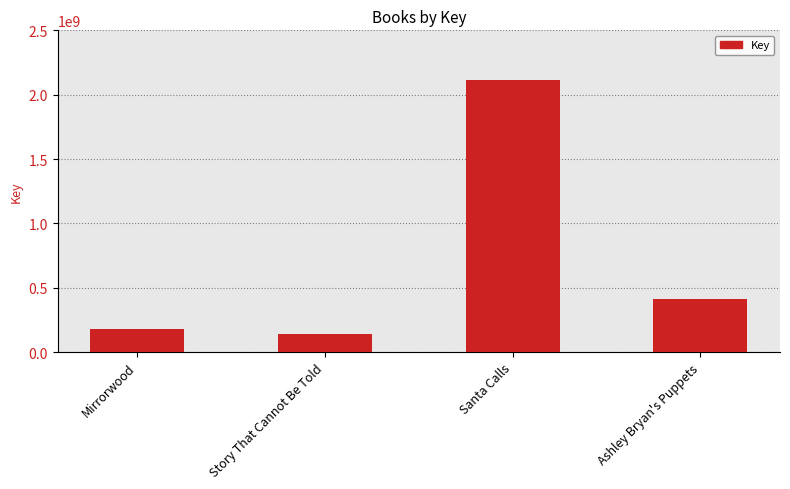

Rank the categories by value from lowest to highest.

Story That Cannot Be Told, Mirrorwood, Ashley Bryan's Puppets, Santa Calls